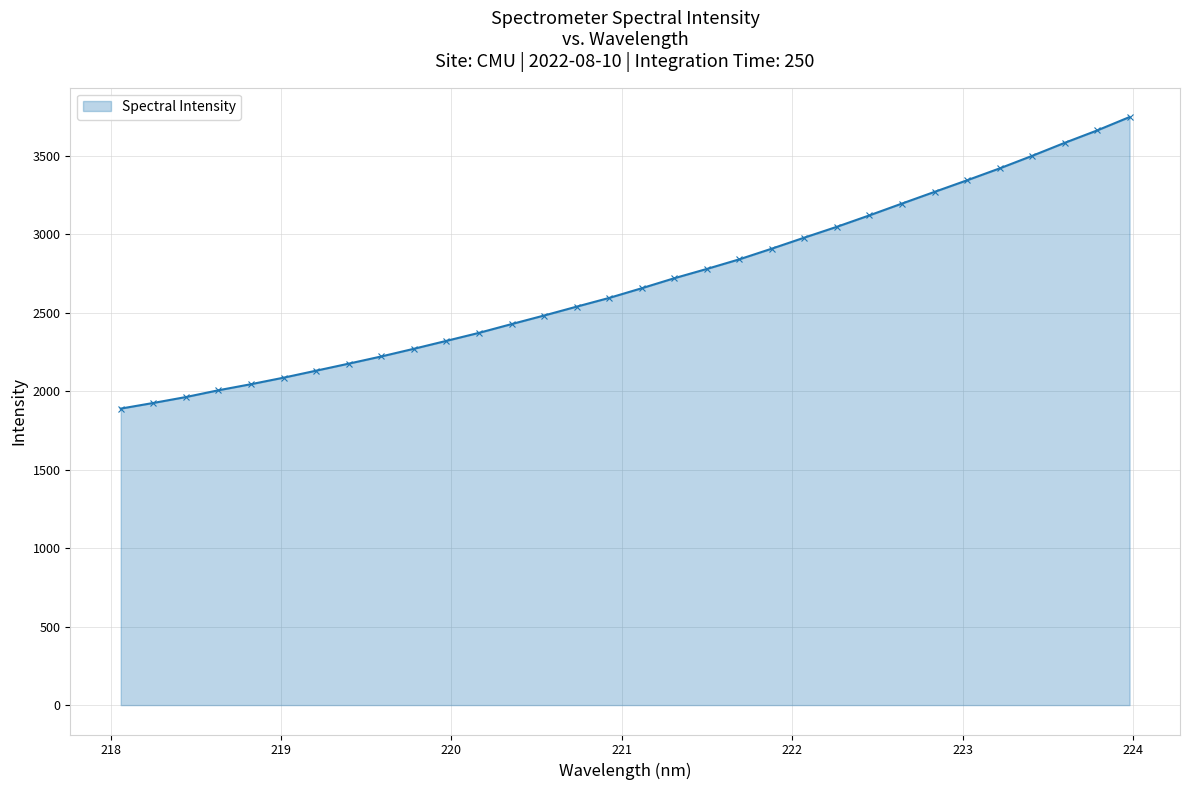

What is the average value?

2695.4